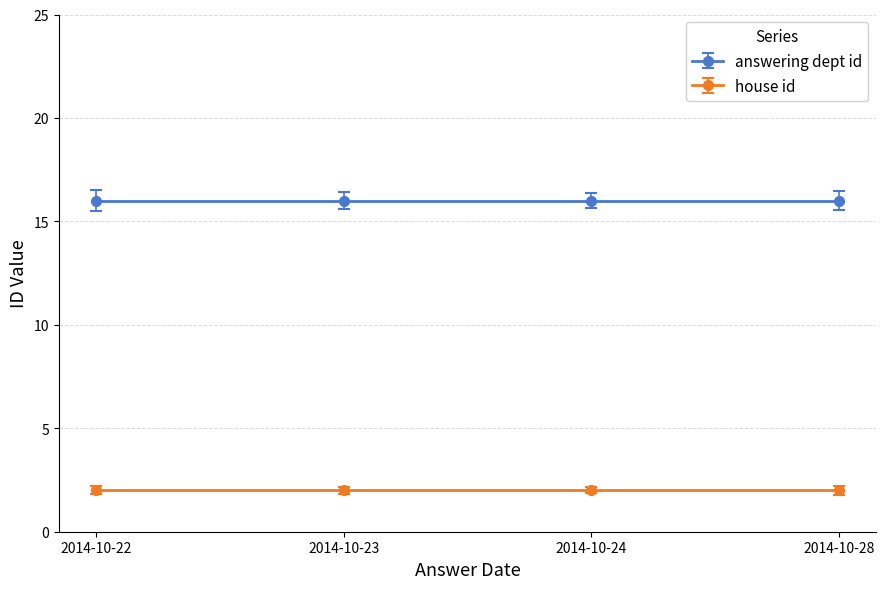

Which series has the largest range (max minus min)?

answering dept id